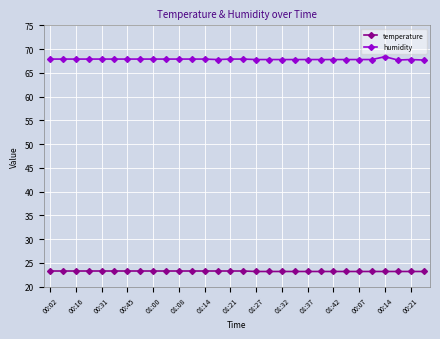

What is the average value of the humidity series?

67.9